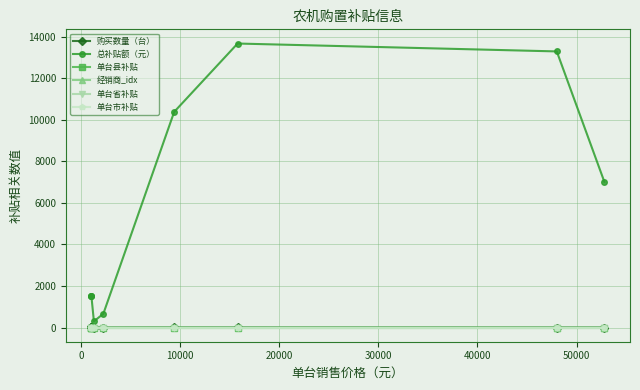

Is this an area chart (filled region under the line)?

No